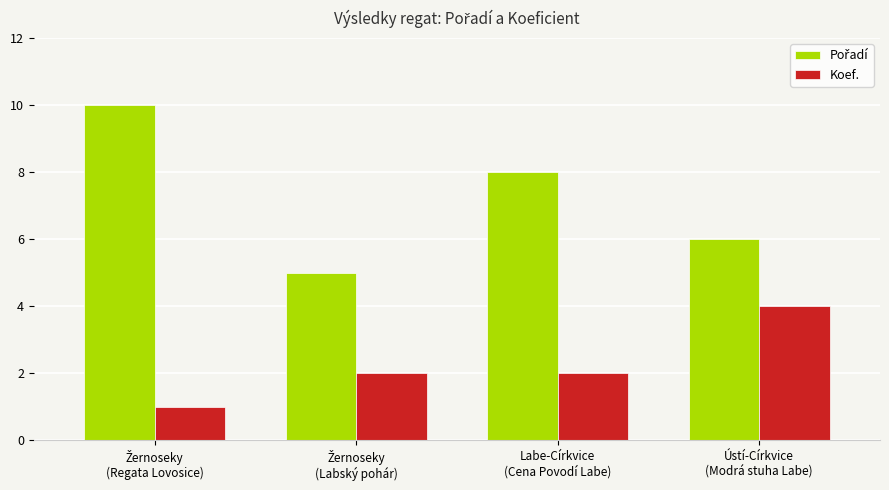

How many Koef. values are between 2 and 4?

3